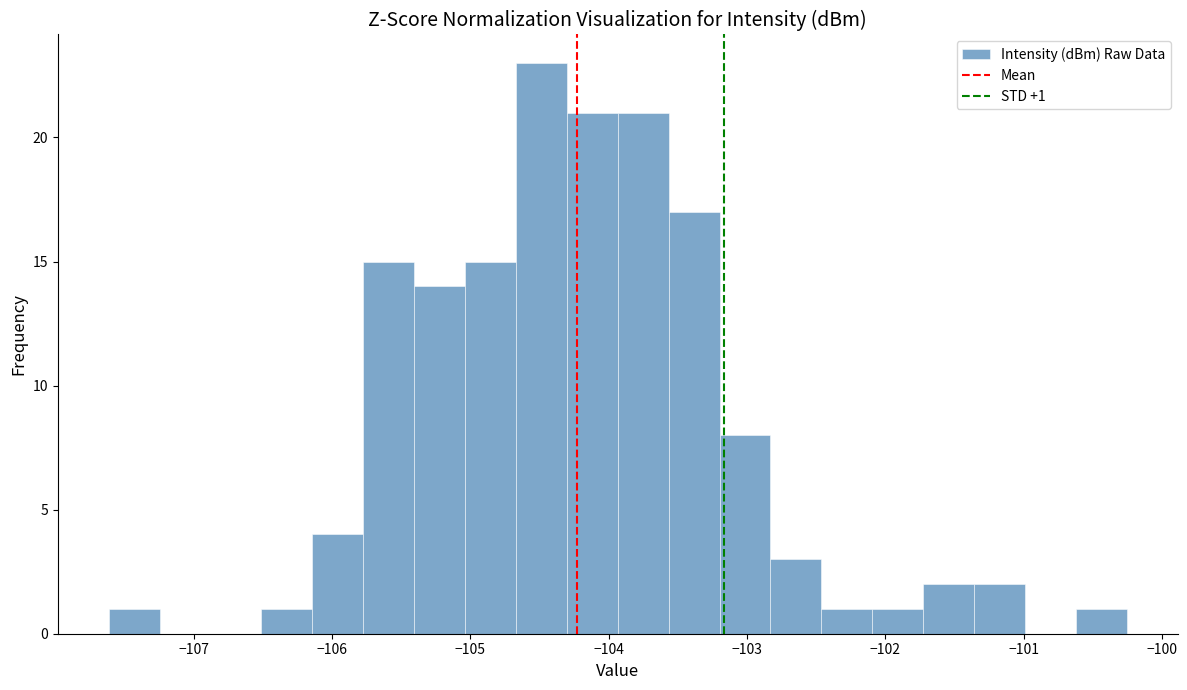

Around what value on the x-axis is the tallest bar? Give the approximate position of its centre, as read against the axis.

-104.5